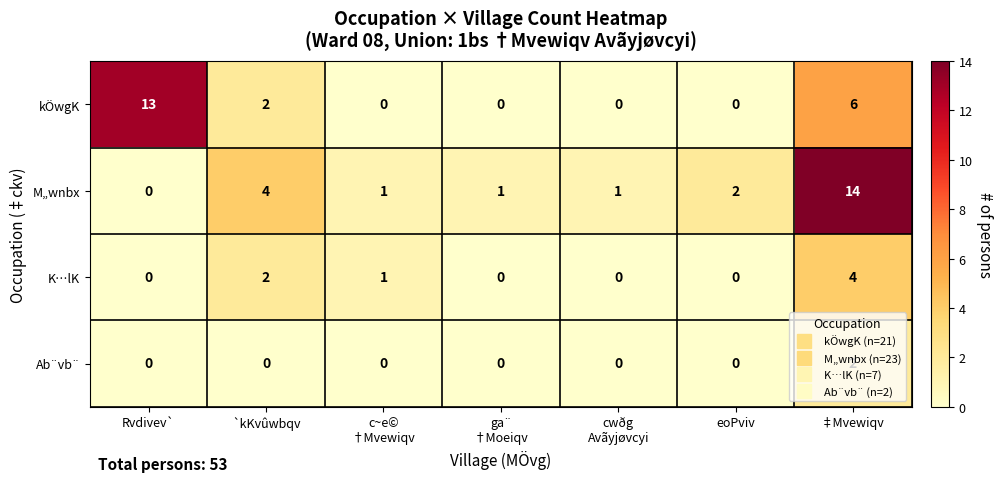

What is the maximum value shown in the chart?

14